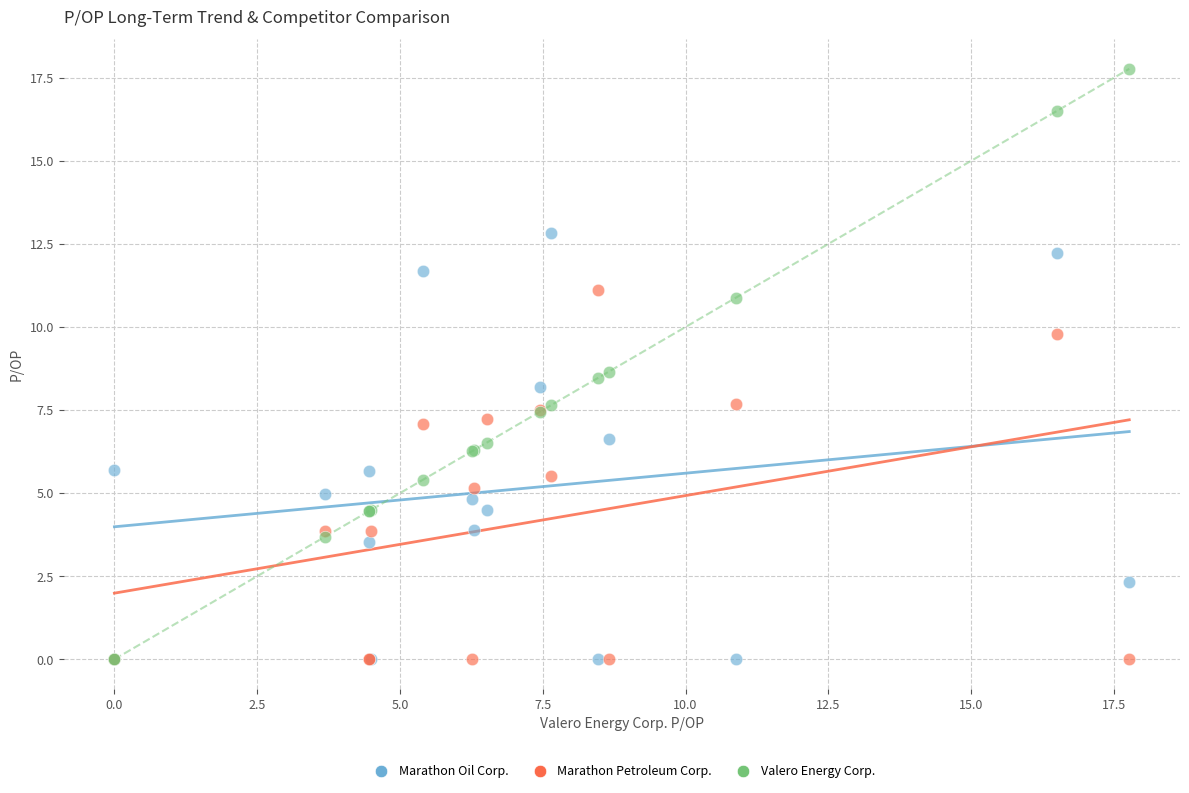

Which series reaches the maximum Y coordinate?

Valero Energy Corp.